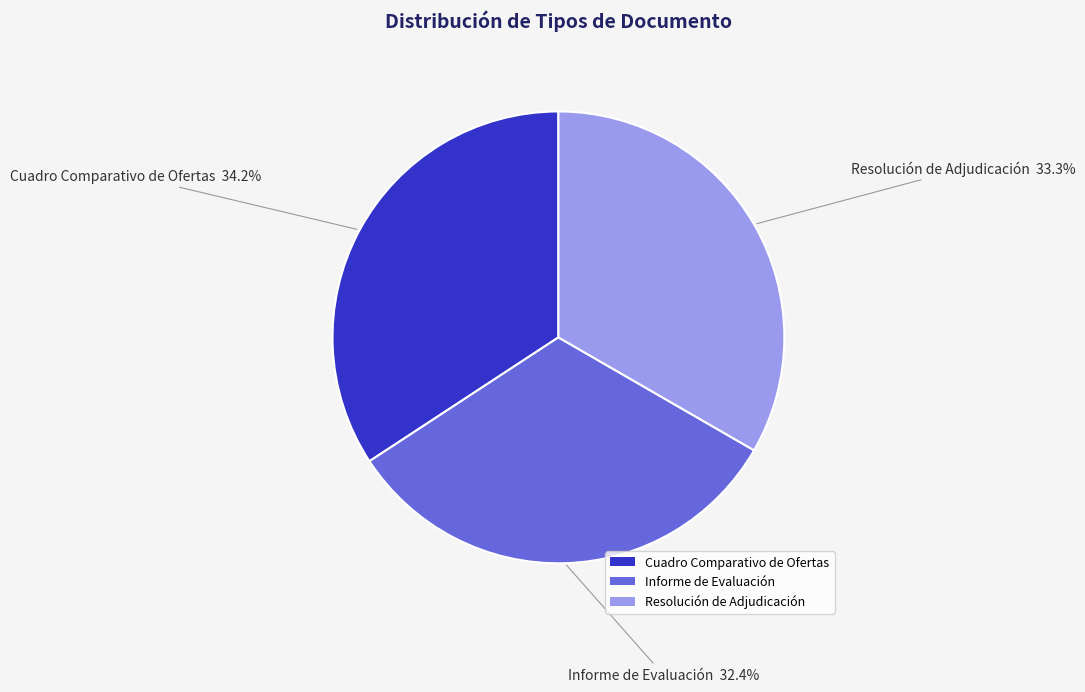

To the nearest percent, what is the average slice percentage?

33%